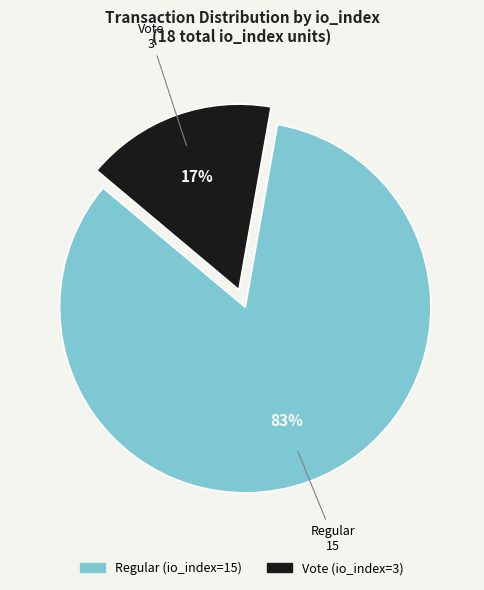

Combined, do Regular (io_index=15) and Vote (io_index=3) account for over 50%?

Yes